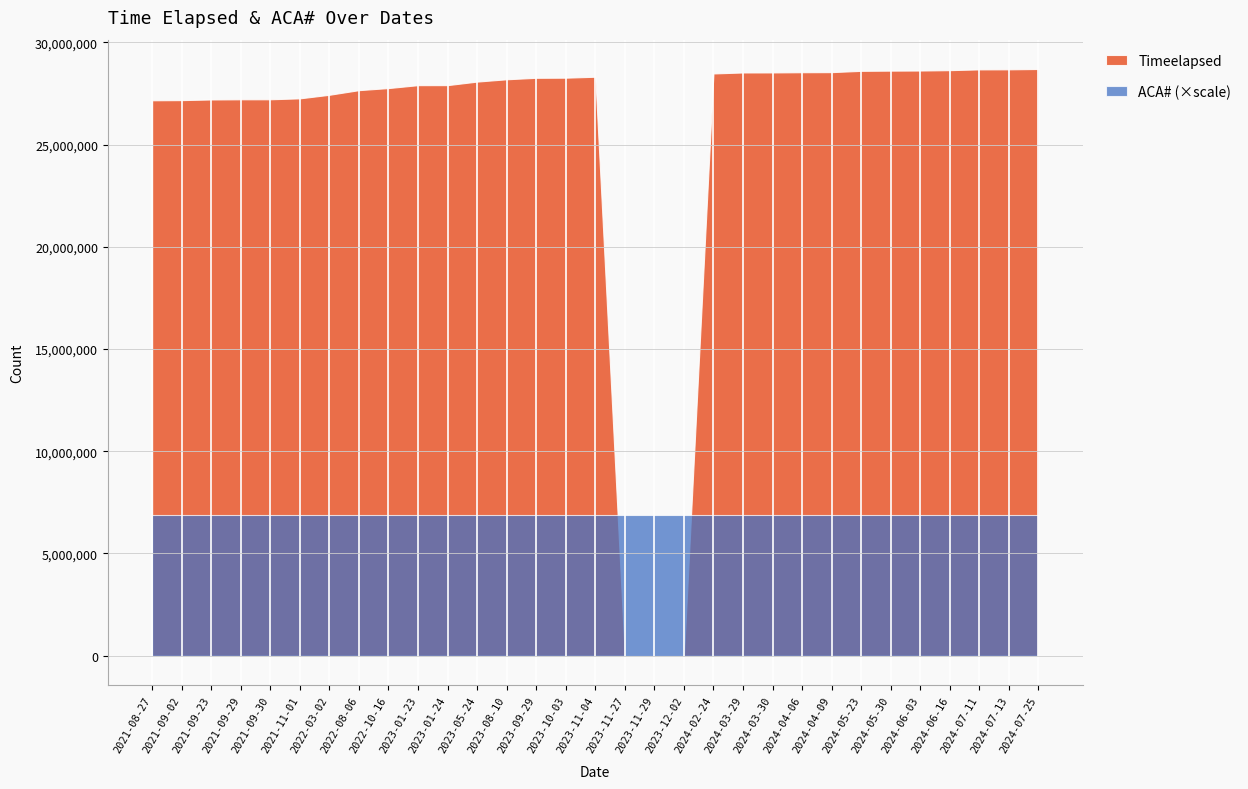

What is the difference between the Timeelapsed values at 2024-03-29 and 2021-09-02?

1352052.0